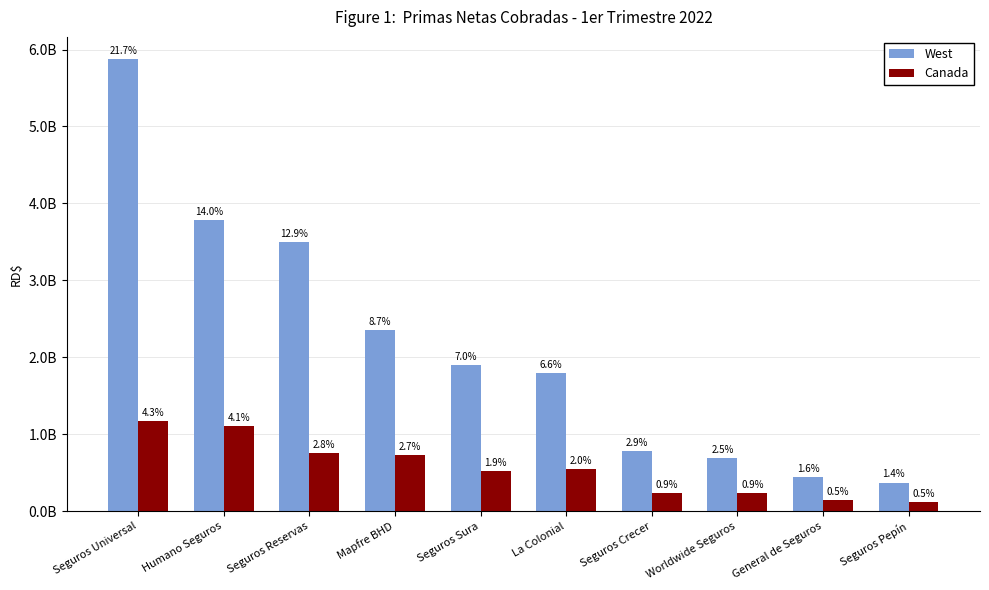

At which label is Canada closest to 648220873?

Mapfre BHD